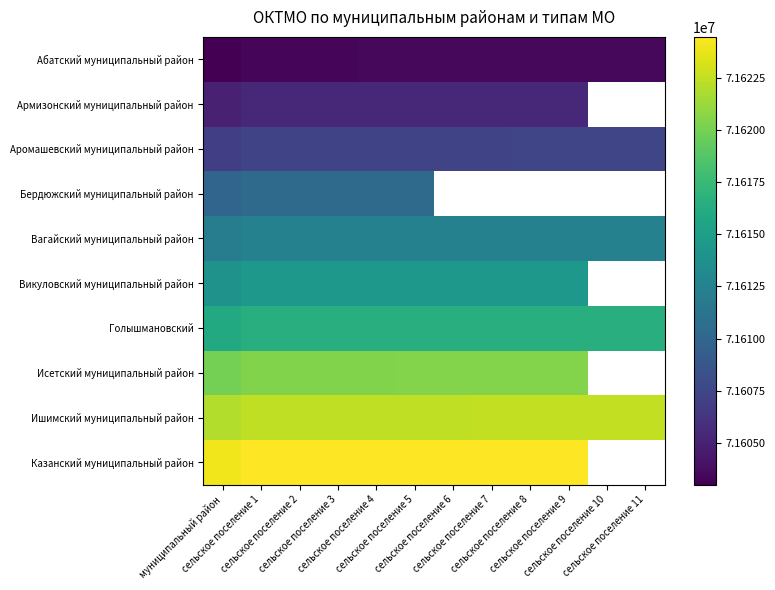

What is the total value across all series at сельское поселение 5?

716137285.0